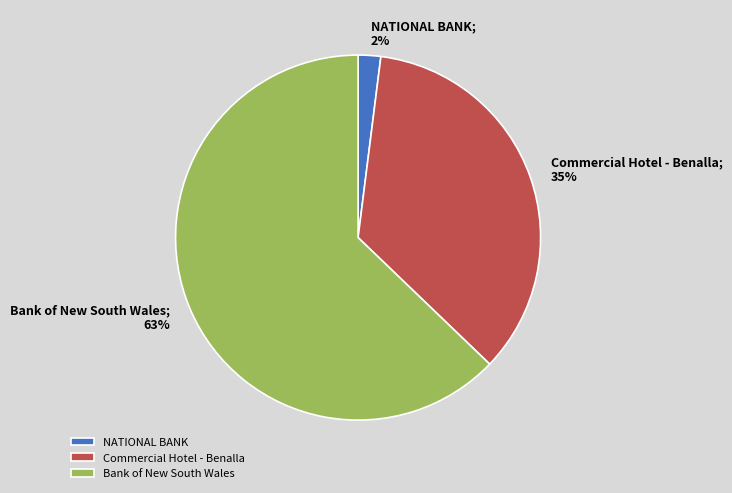

Rank the categories by value from highest to lowest.

Bank of New South Wales, Commercial Hotel - Benalla, NATIONAL BANK